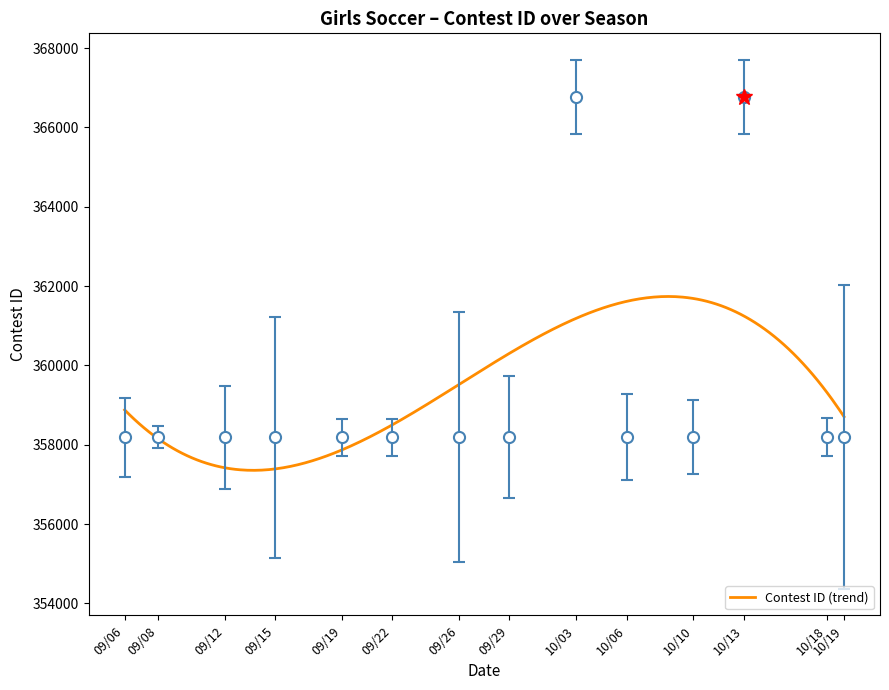

What is the minimum value shown in the chart?

358182